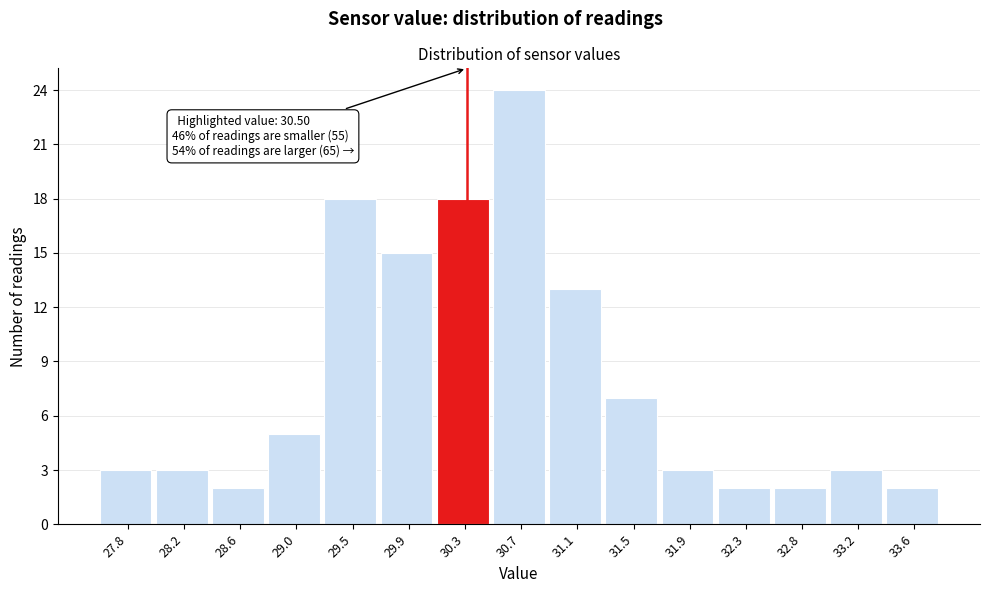

Reading left to right, what are all the values shown in this chart?

27.8=3	28.2=3	28.6=2	29.0=5	29.5=18	29.9=15	30.3=18	30.7=24	31.1=13	31.5=7	31.9=3	32.3=2	32.8=2	33.2=3	33.6=2